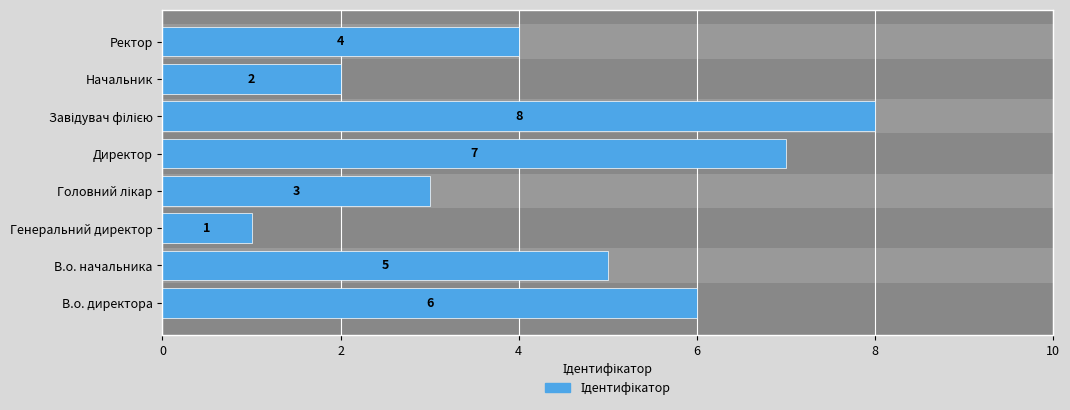

Reading left to right, extract all data points from this chart.

6	5	1	3	7	8	2	4